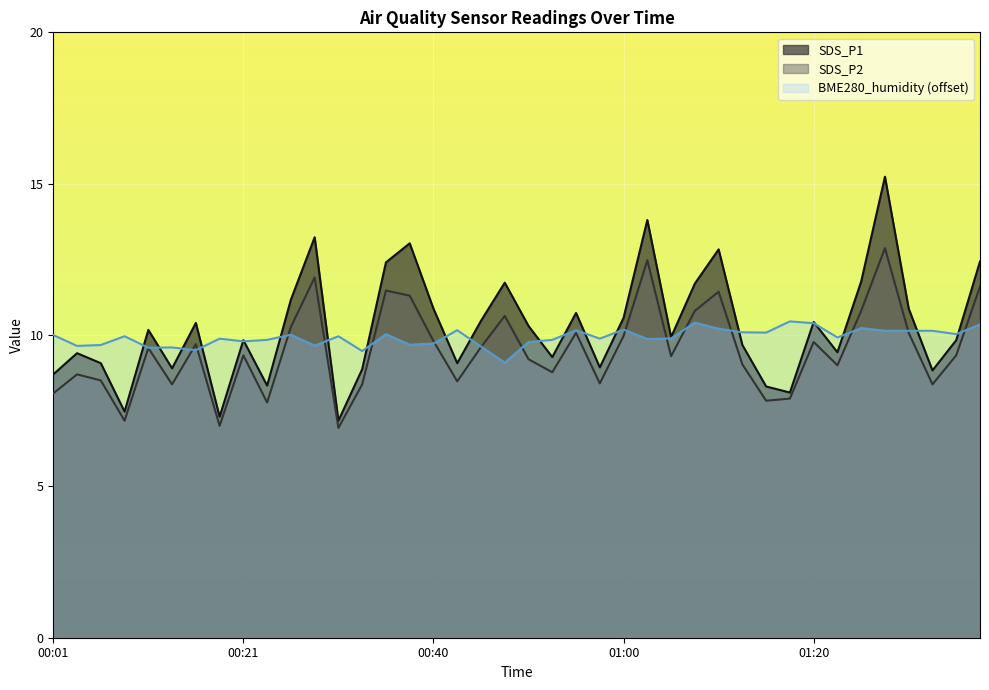

At which category is the sum across all series the highest?

01:28